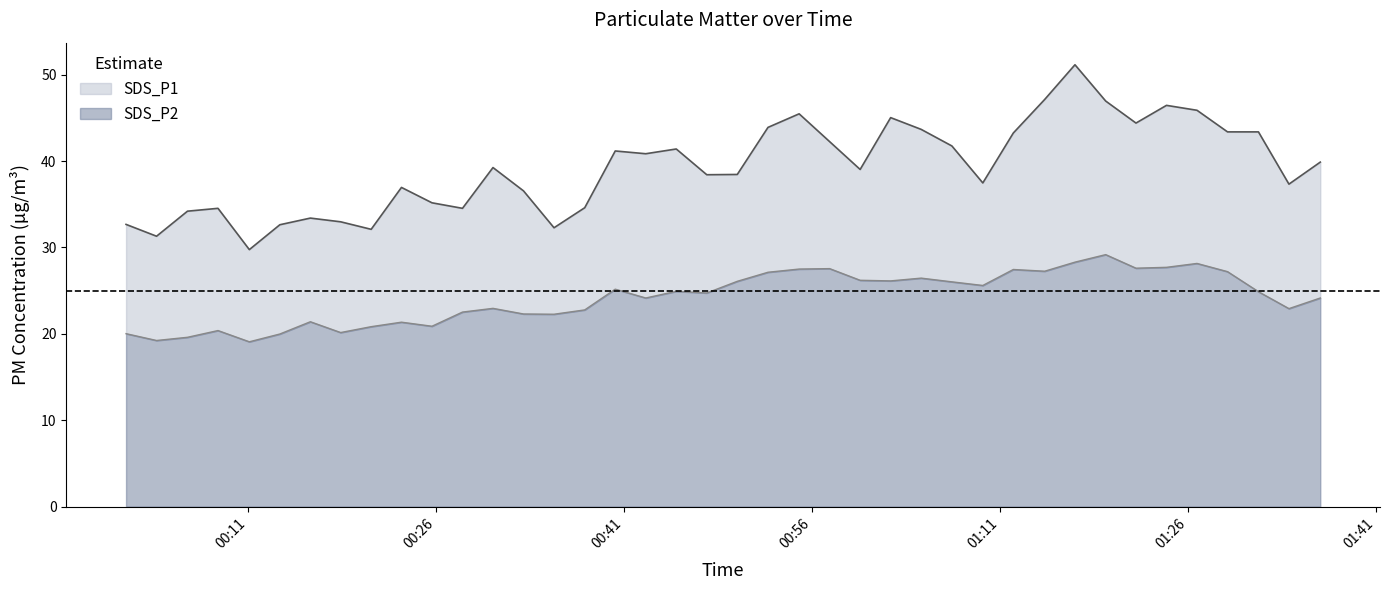

At how many categories does at least one series exceed 45?

7